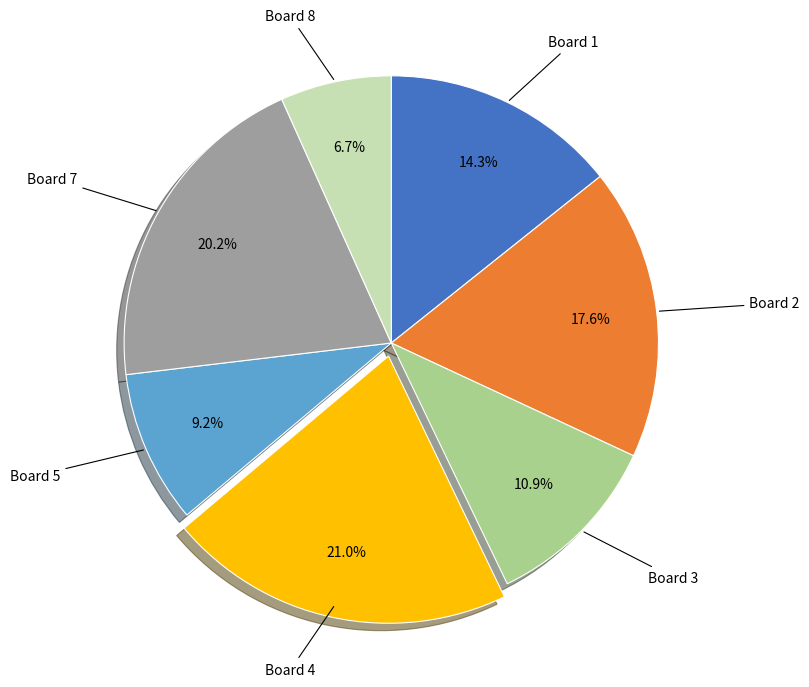

Is there any slice that represents more than half of the pie?

No